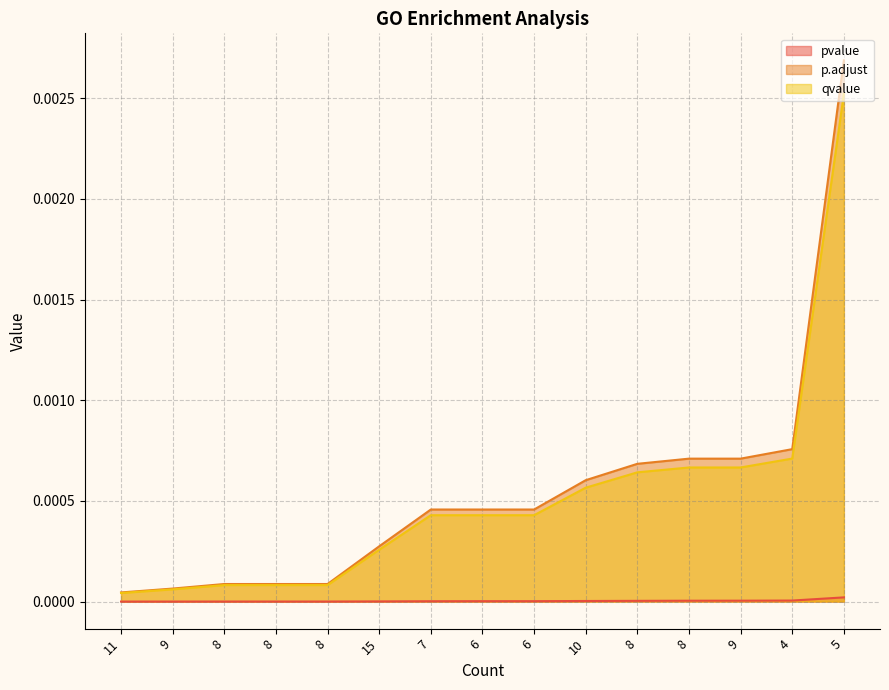

The value of qvalue at 7 is 0.0. True or false?

True